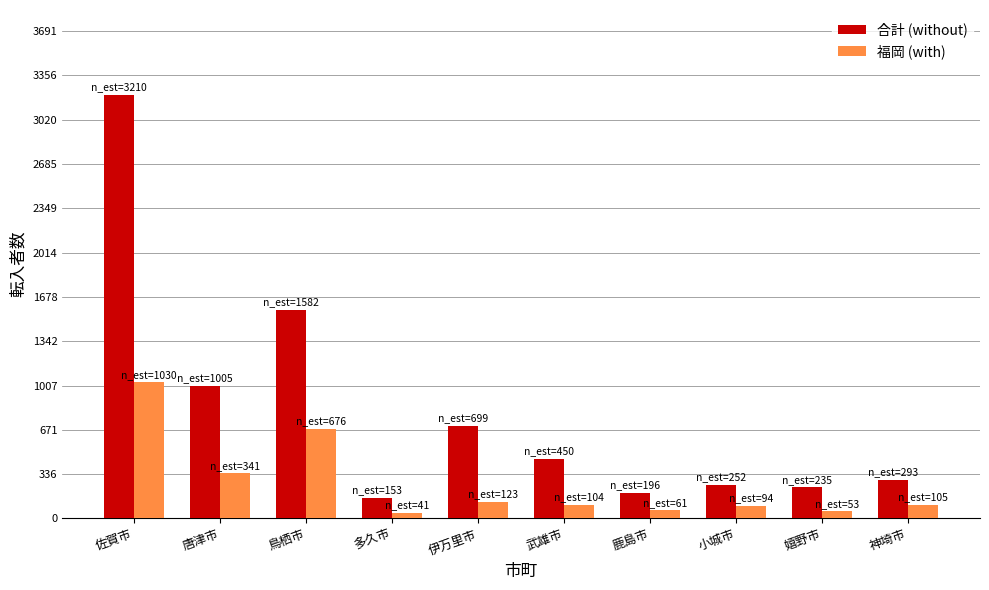

What are all the series names shown in the legend?

合計 (without), 福岡 (with)